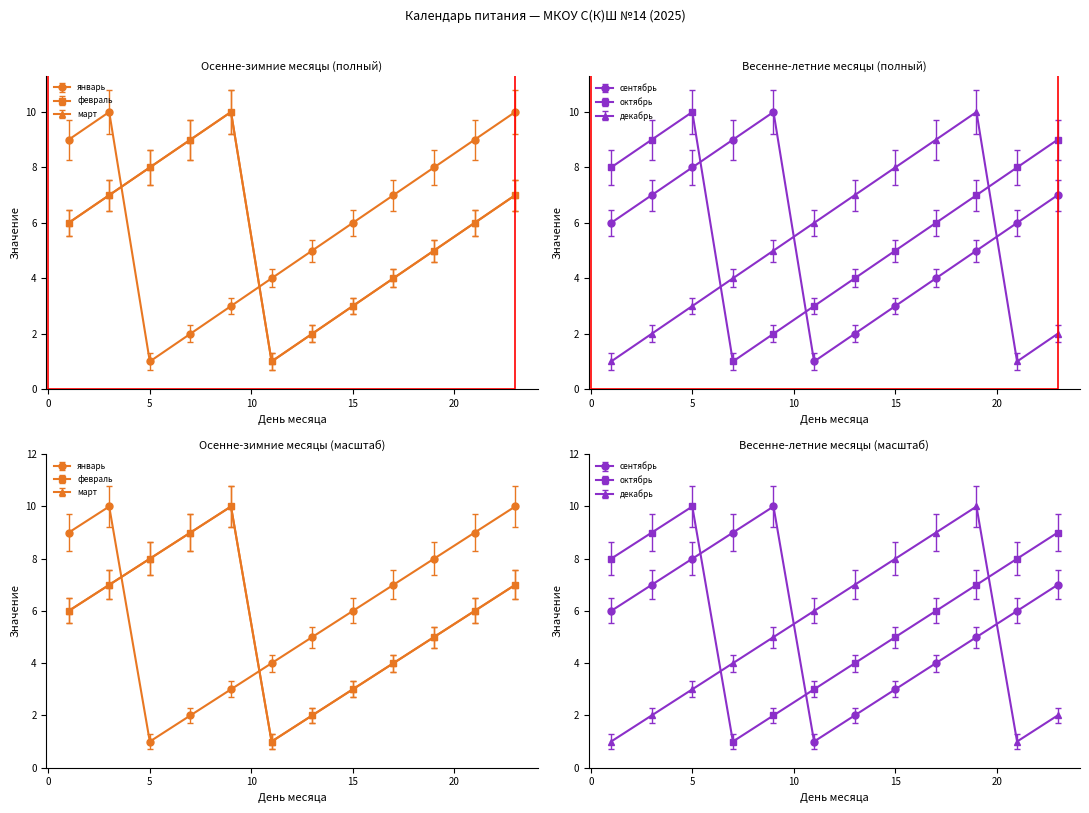

Which series has the largest range (max minus min)?

январь